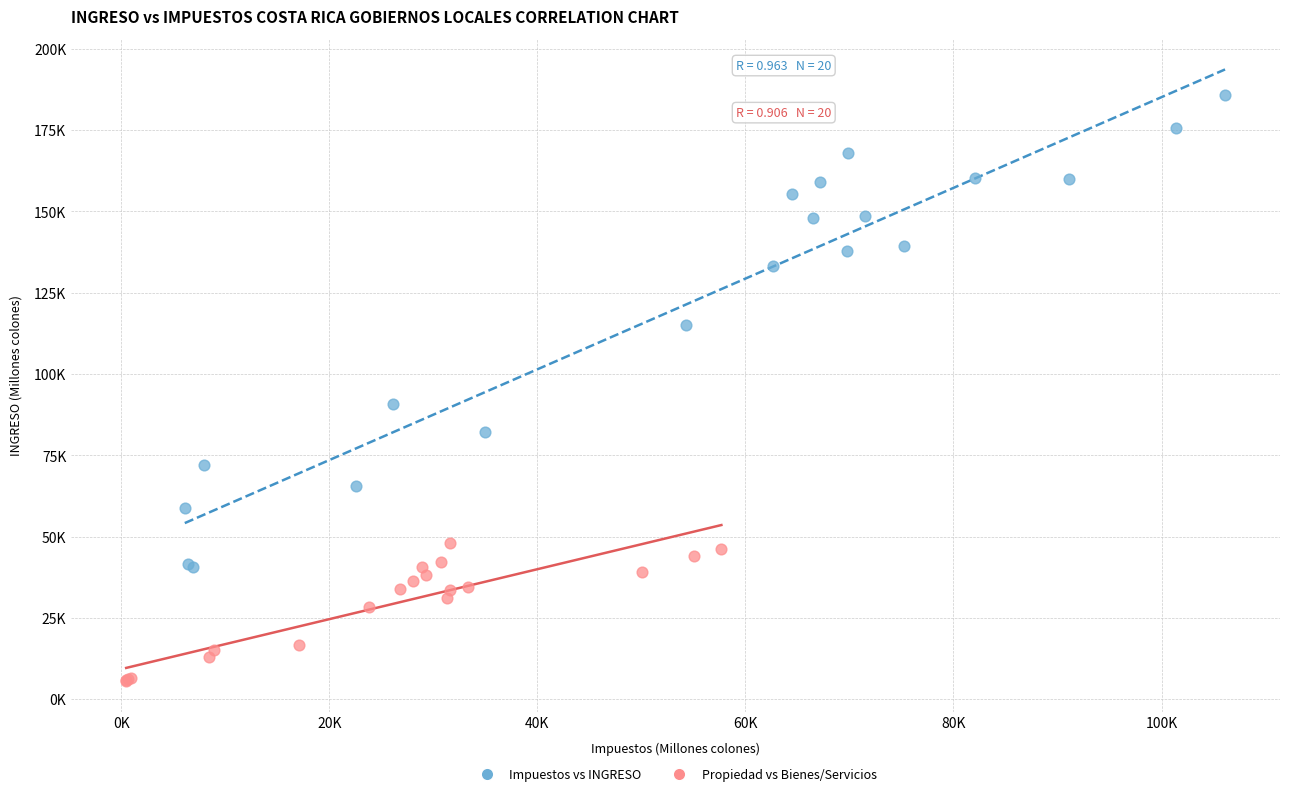

Which series has the largest Y range (max minus min)?

Impuestos vs INGRESO